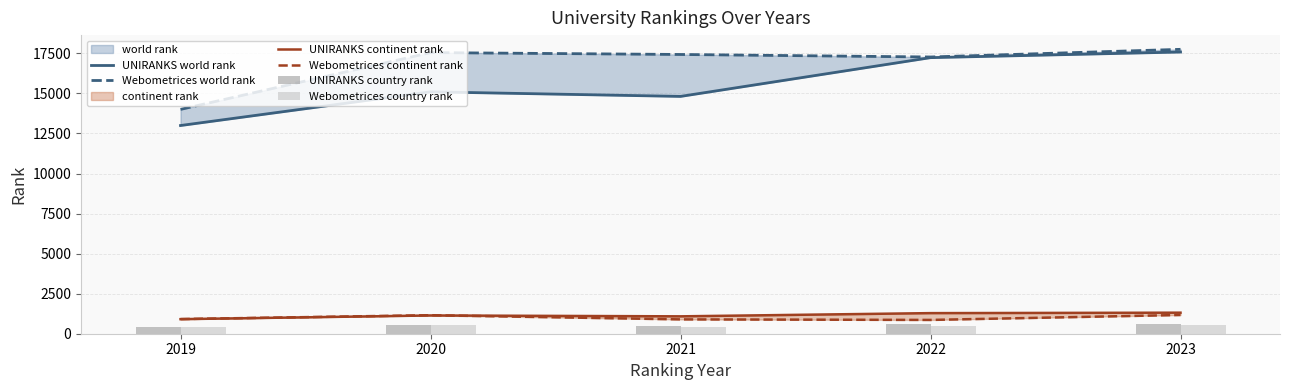

Which label corresponds to the smallest value in the chart?

2019